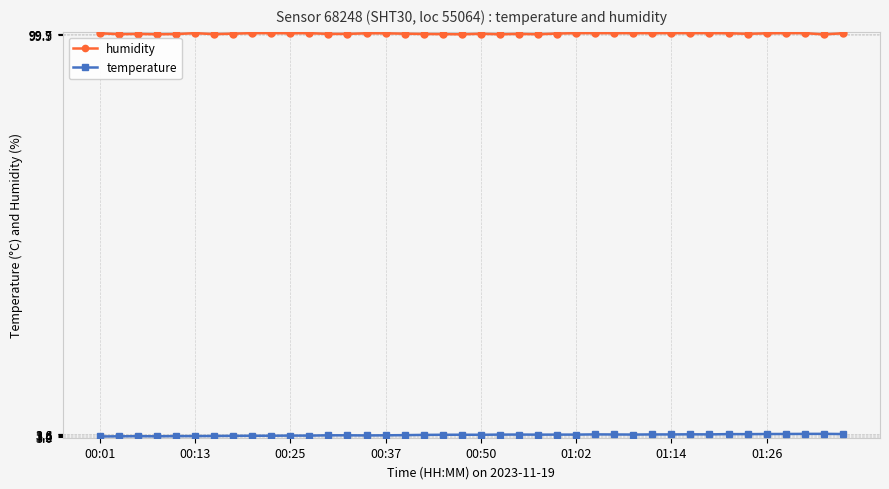

What is the smallest value displayed?

3.1